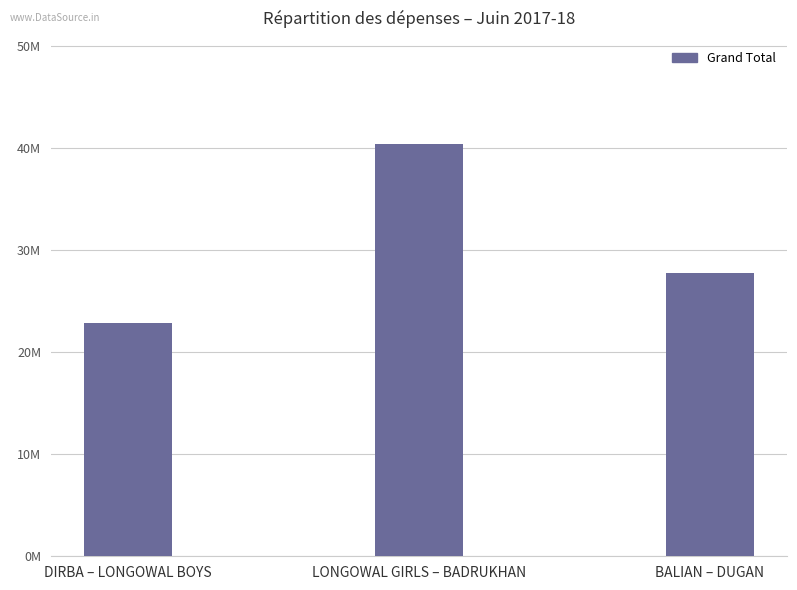

The value at BALIAN – DUGAN is 18321810. True or false?

False